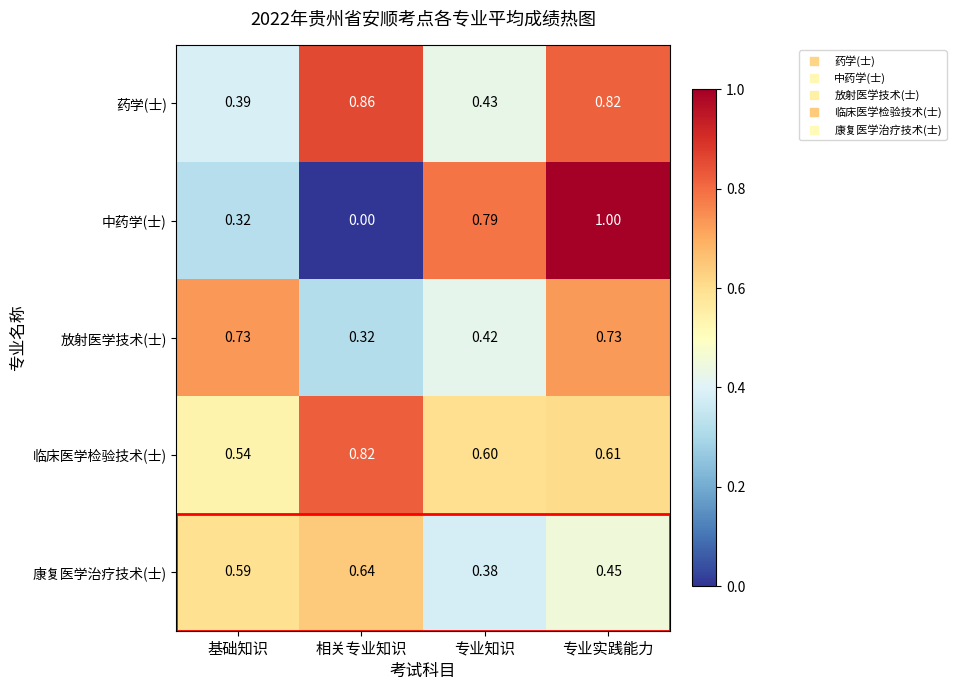

List the series in order of their peak value, highest first.

中药学(士), 药学(士), 临床医学检验技术(士), 放射医学技术(士), 康复医学治疗技术(士)